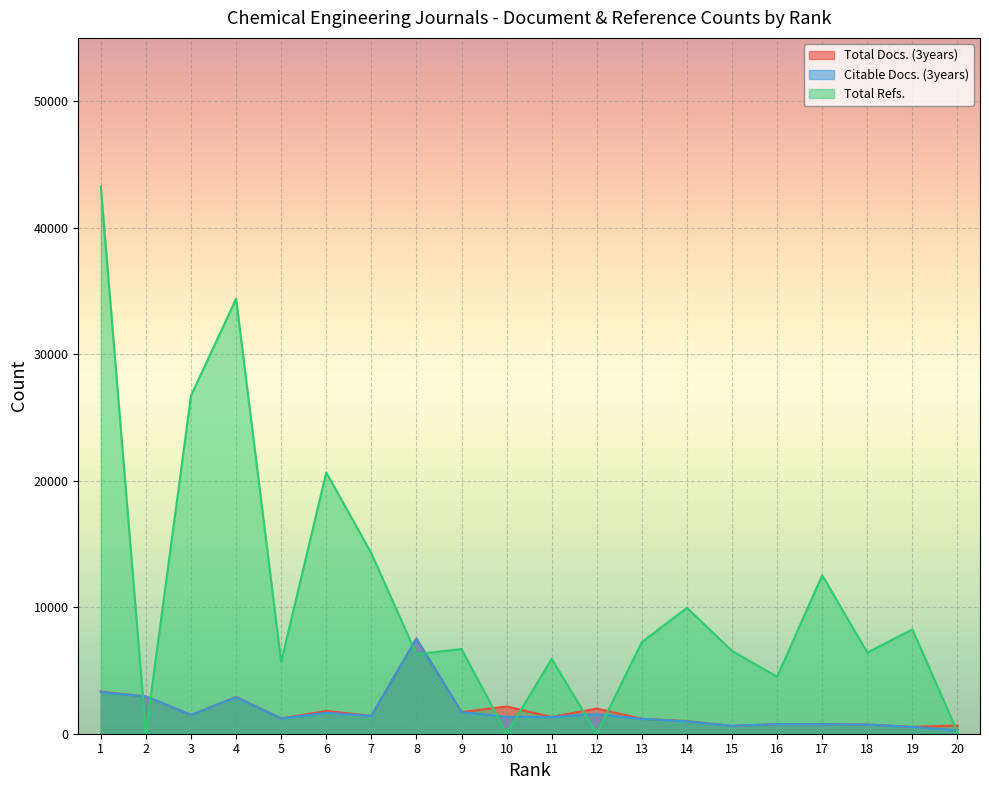

What is the difference between the maximum and minimum values in the Total Refs. series?

43247